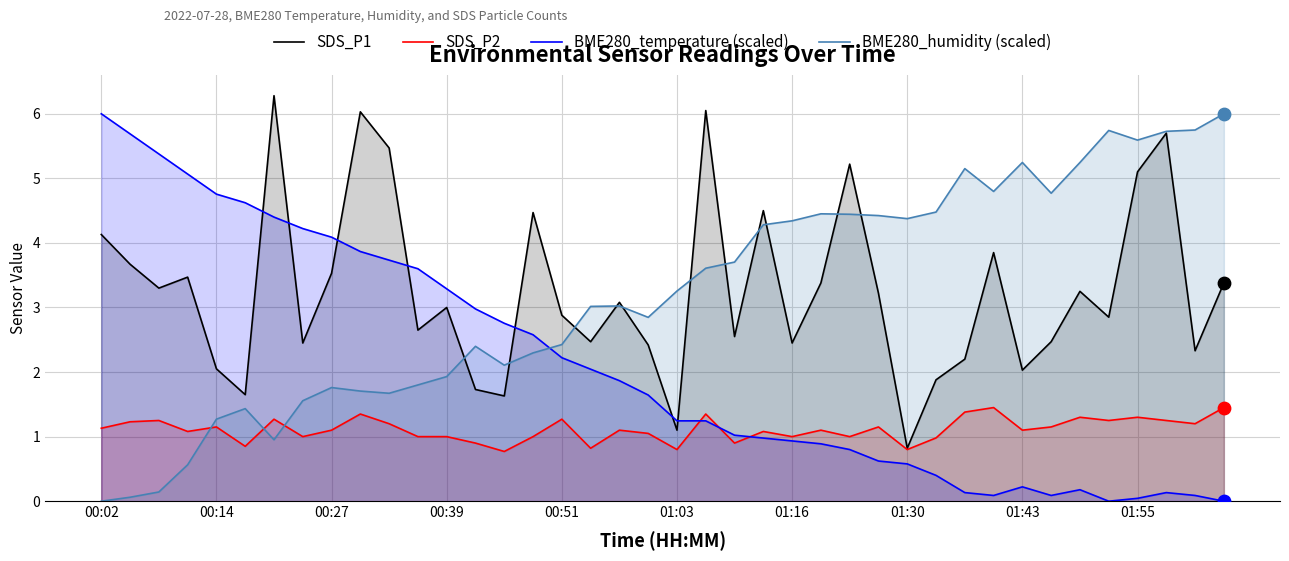

Which series contains the lowest Y value?

BME280_temperature (scaled)